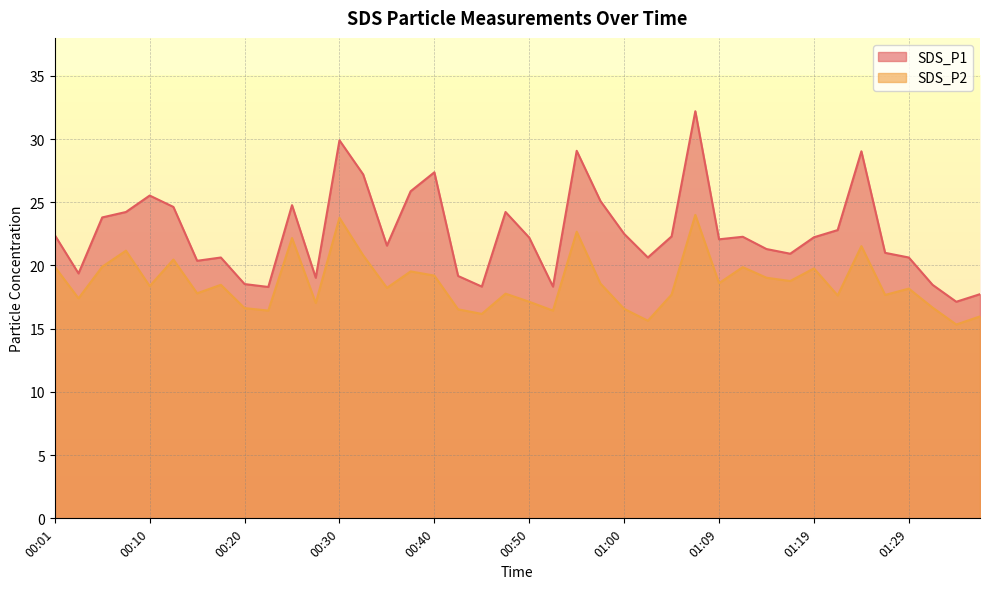

True or false: SDS_P1 and SDS_P2 cross at least once.

False